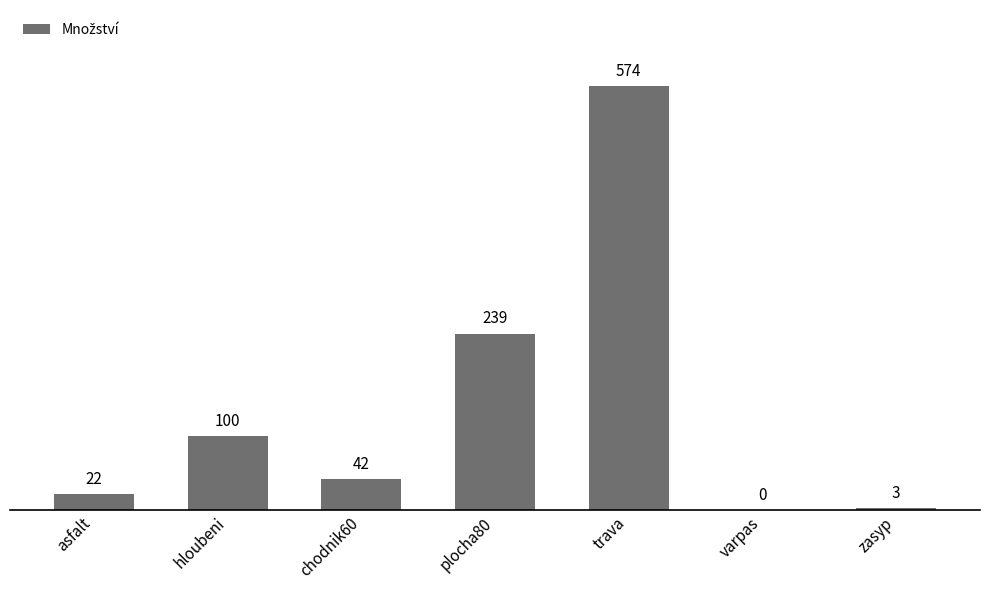

Reading left to right, transcribe all the data shown in this chart.

asfalt=22	hloubeni=100	chodnik60=42	plocha80=239	trava=574	varpas=0	zasyp=3